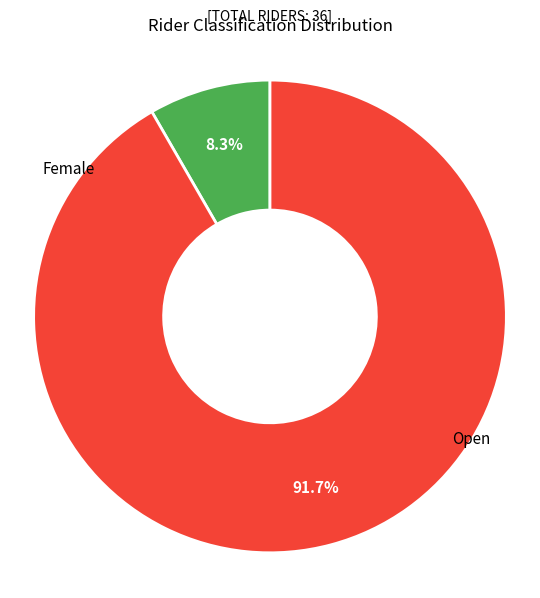

Is there any slice that represents more than half of the pie?

Yes